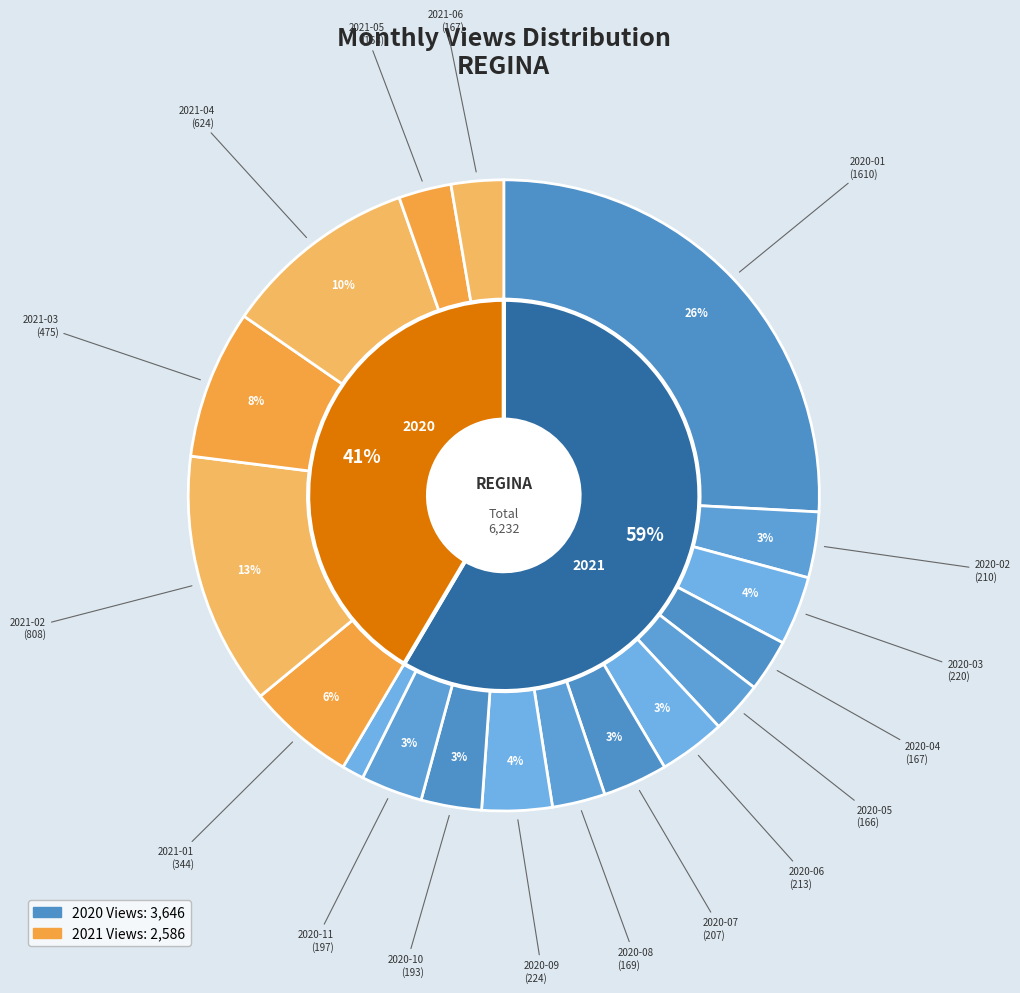

Count the number of slices in the pie.

18